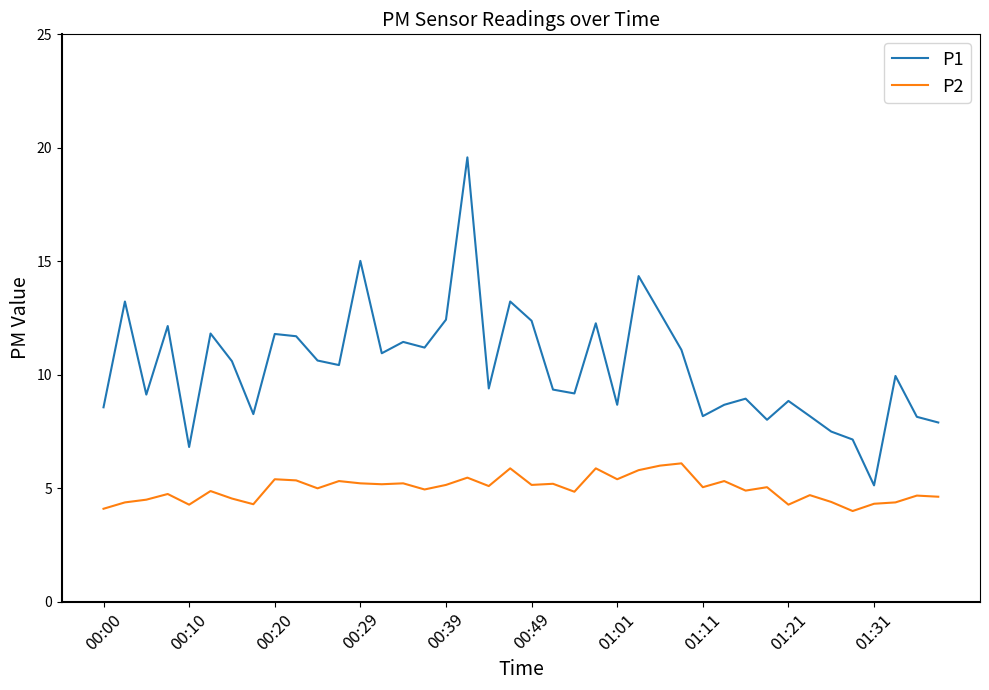

Which series has the largest total across all categories?

P1